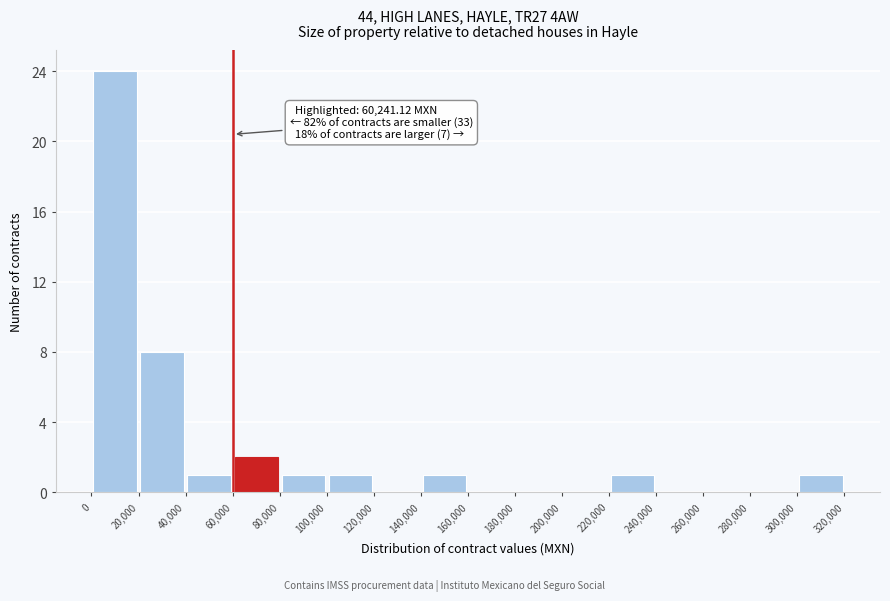

Over which range of the x-axis is the bar tallest?

0 to 20,000